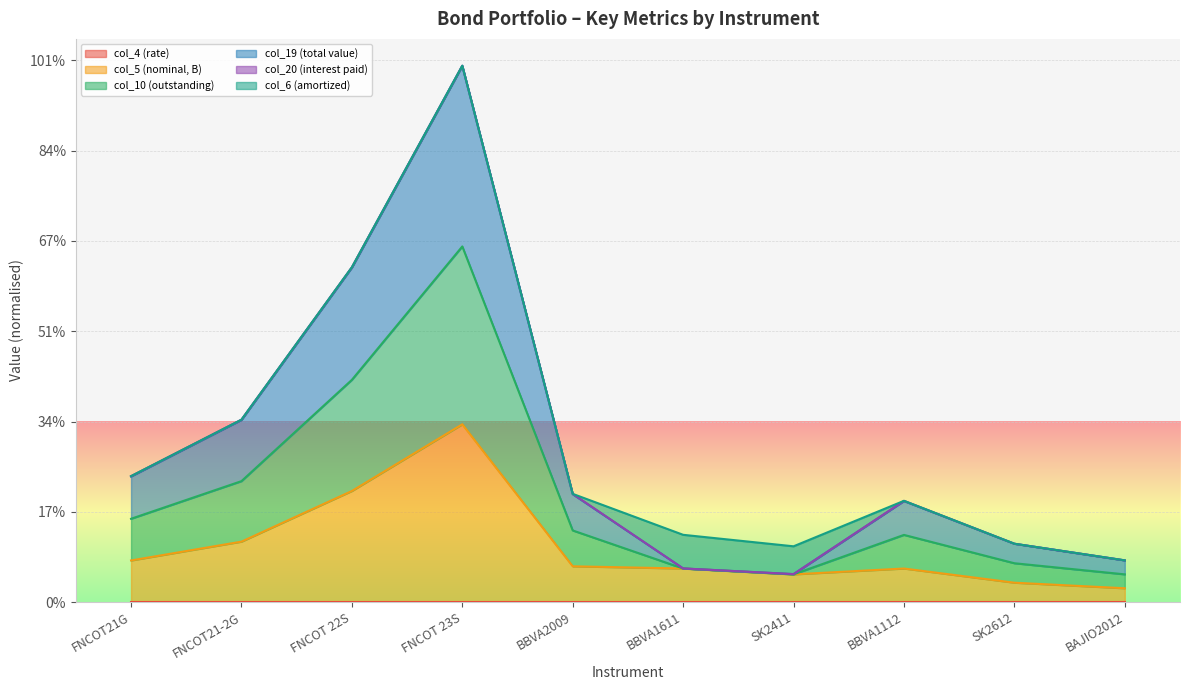

True or false: col_4 (rate) and col_10 (outstanding) intersect in this chart.

False